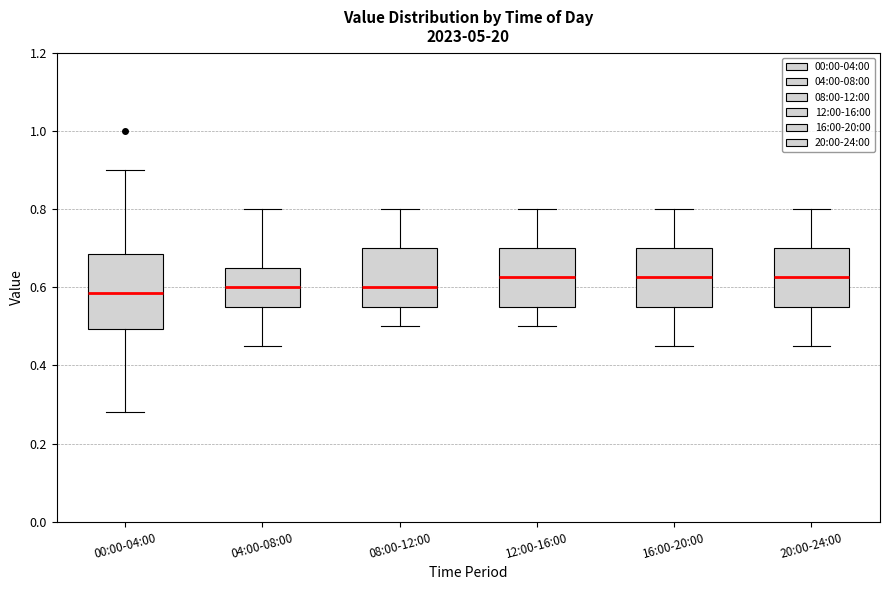

Where does the median line of the box for 00:00-04:00 sit on the y-axis? The values are not printed on the chart, so give them approximately, as read against the axis.

0.58